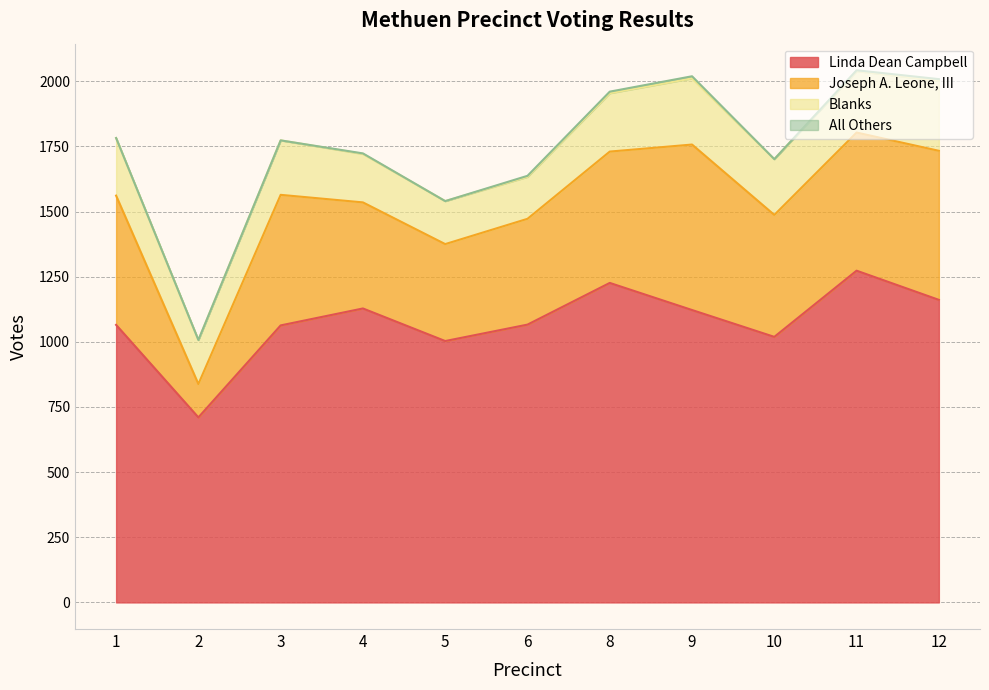

At which category does All Others reach its first local valley?

5